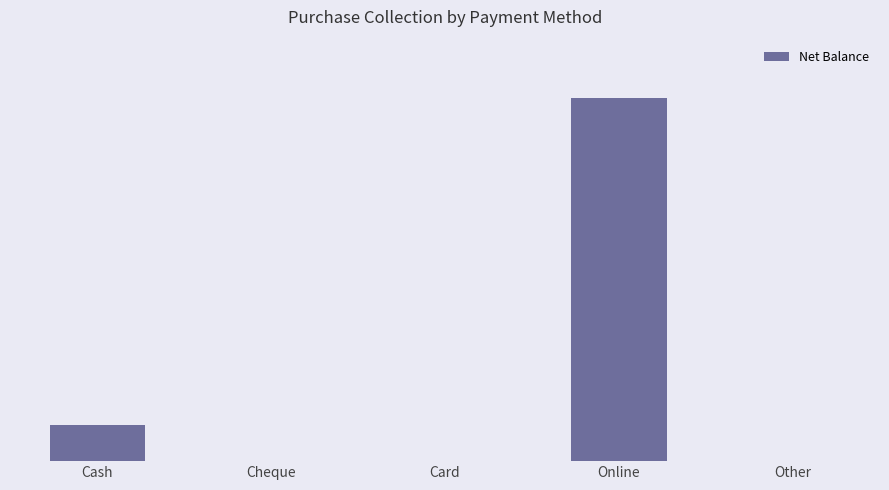

Reading left to right, transcribe all the data shown in this chart.

135441	0	0	1378153	0